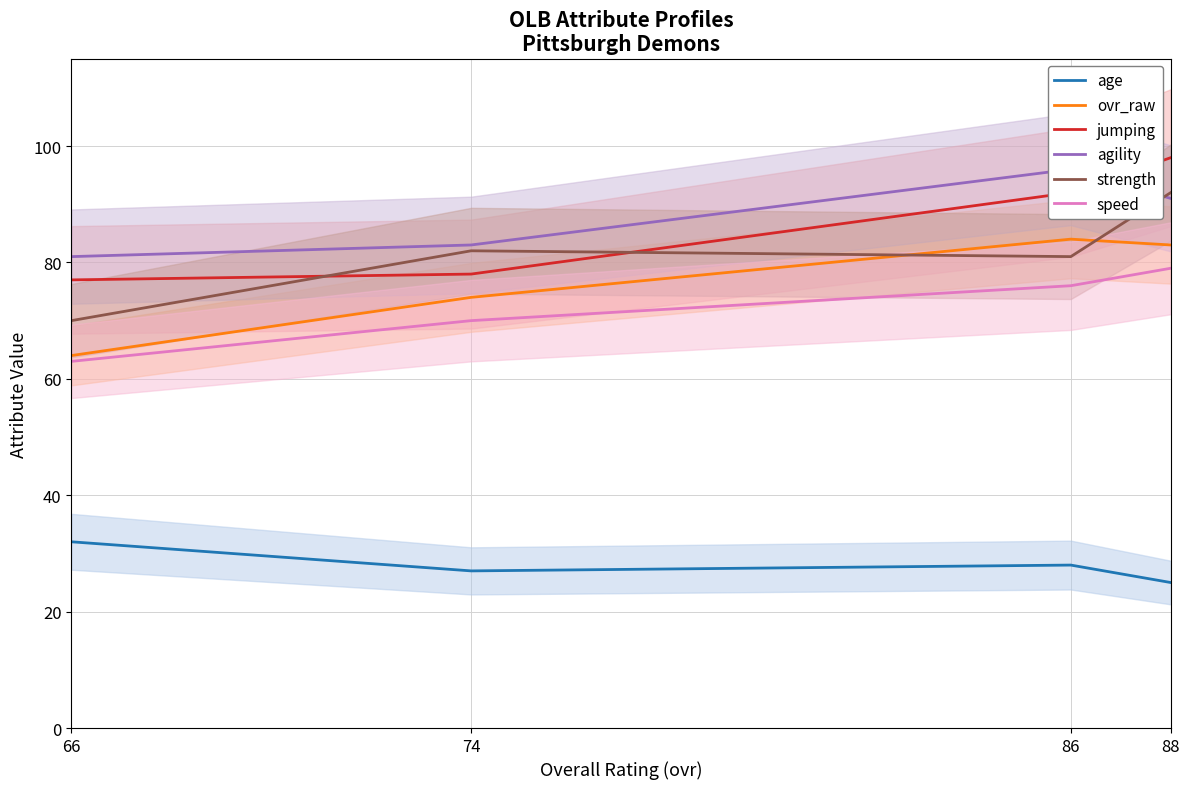

Which has a higher value, 86 or 88?

86